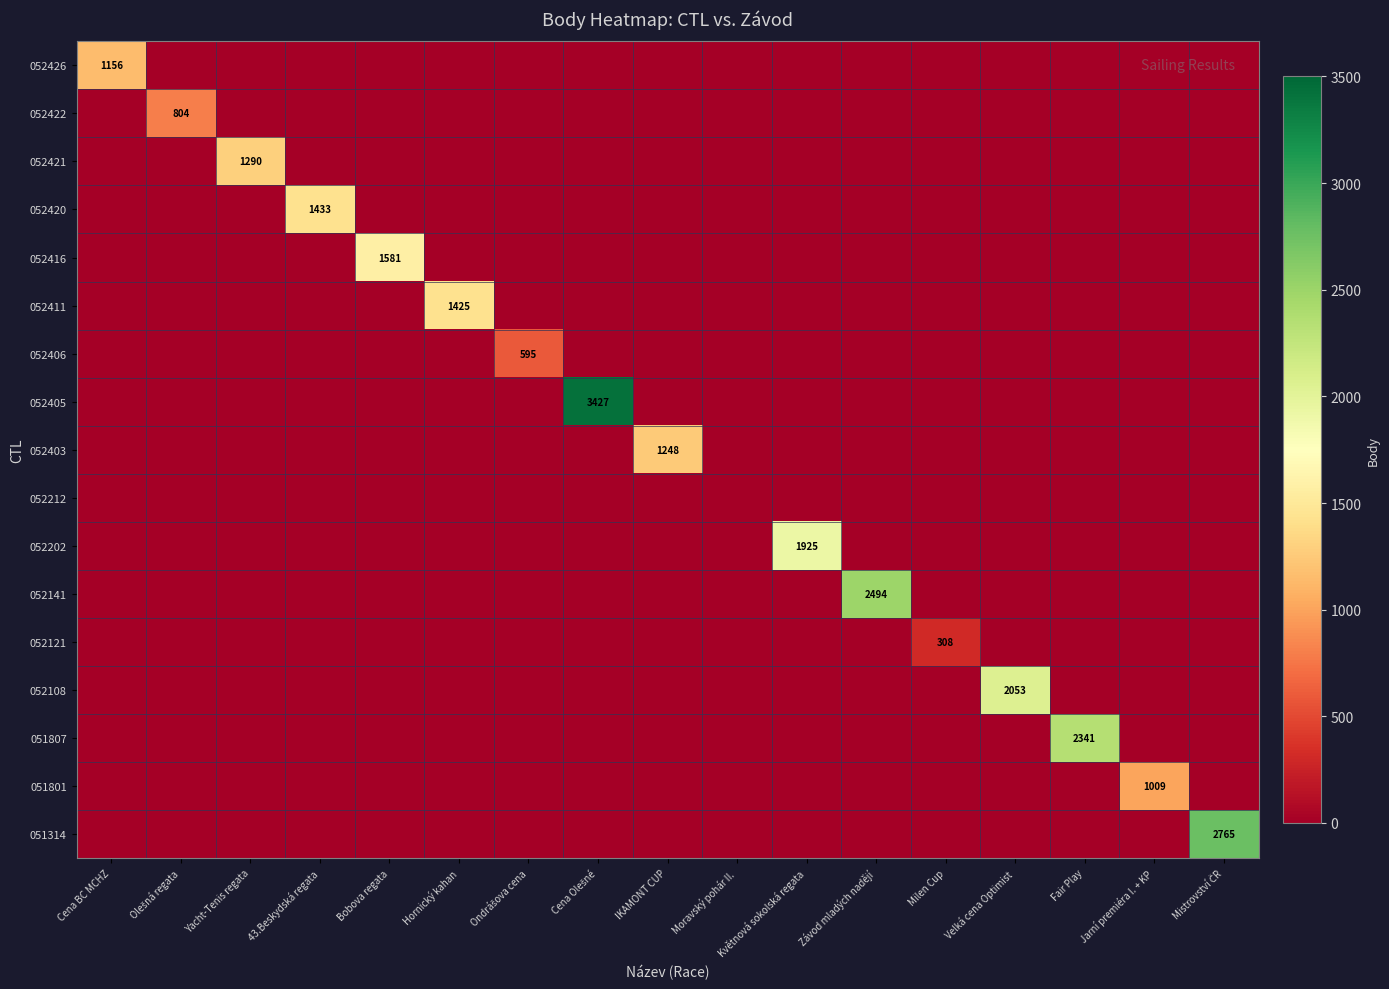

True or false: 052141 has a value of 1405 at Yacht-Tenis regata.

False